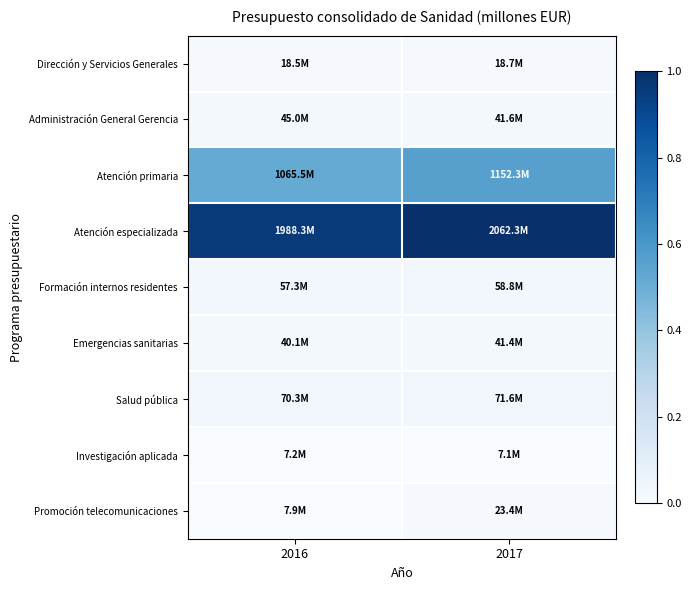

Count the number of categories in the chart.

2